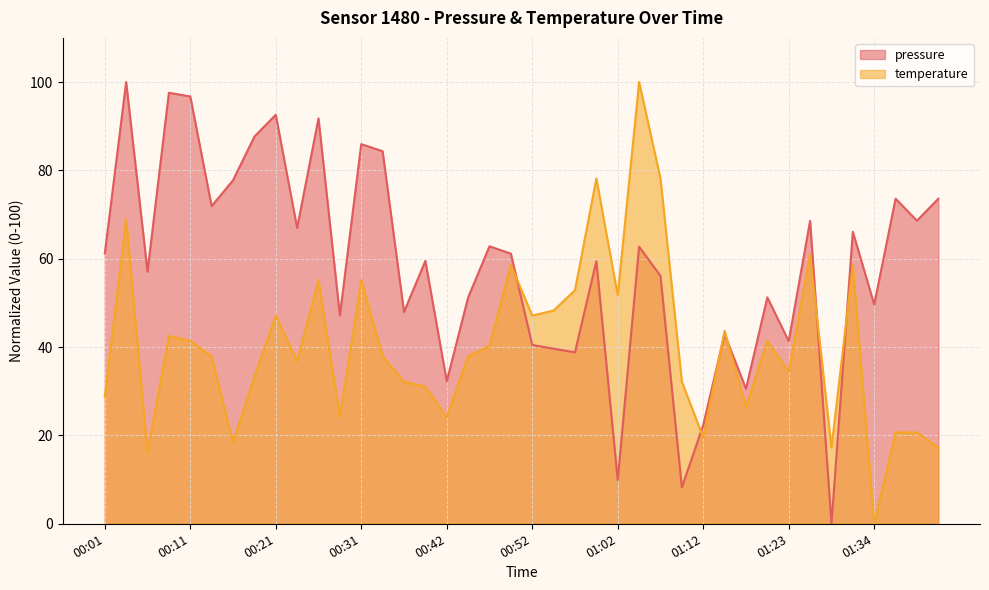

Where does the pressure series first go above 61?

00:01